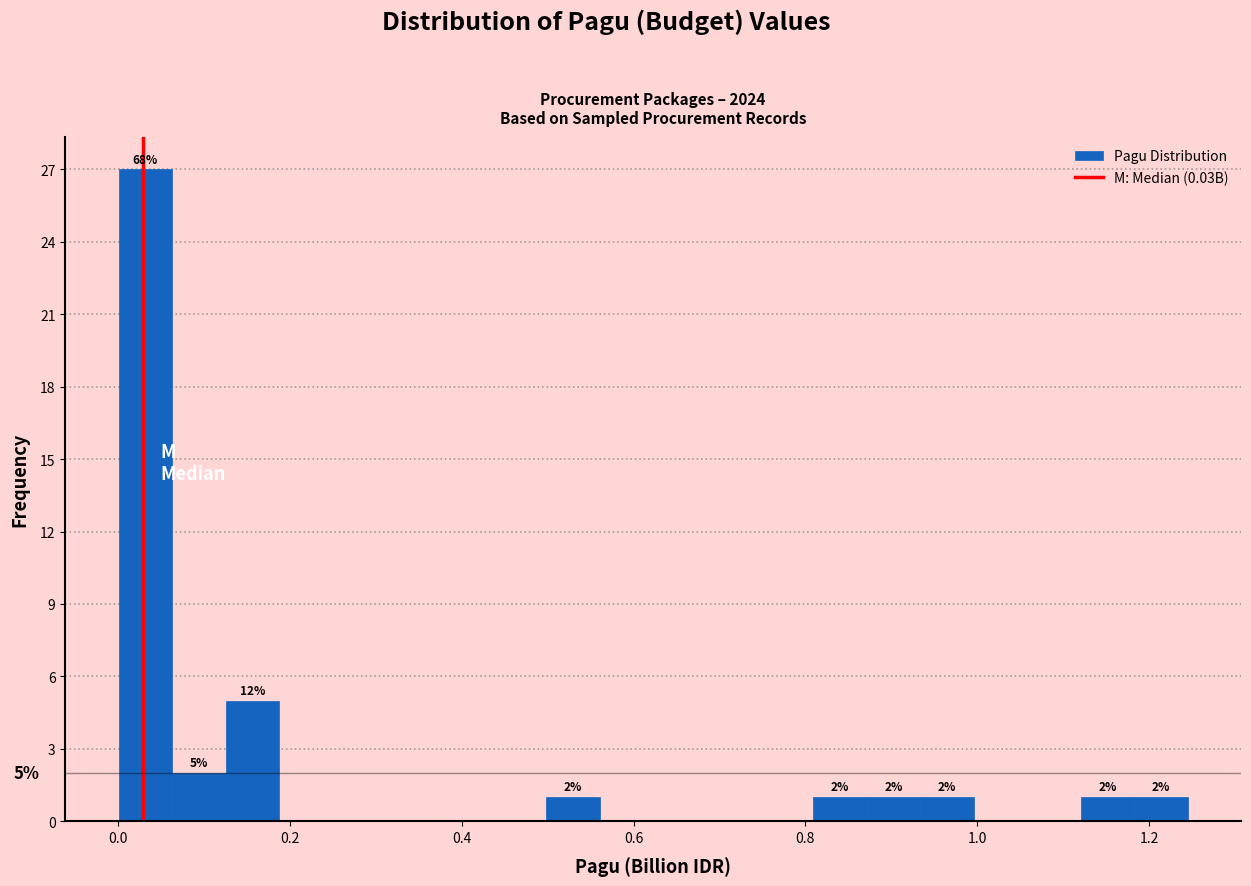

Read against the x-axis, roughly where is the centre of the tallest bar?

0.04